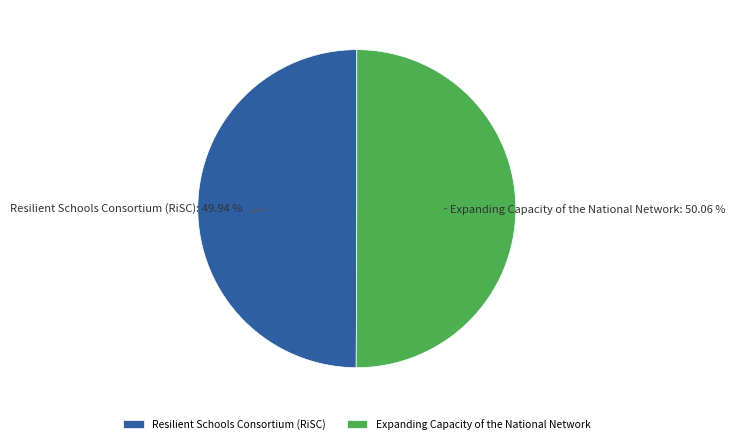

To the nearest percent, what percentage of the pie is Expanding Capacity of the National Network?

50%